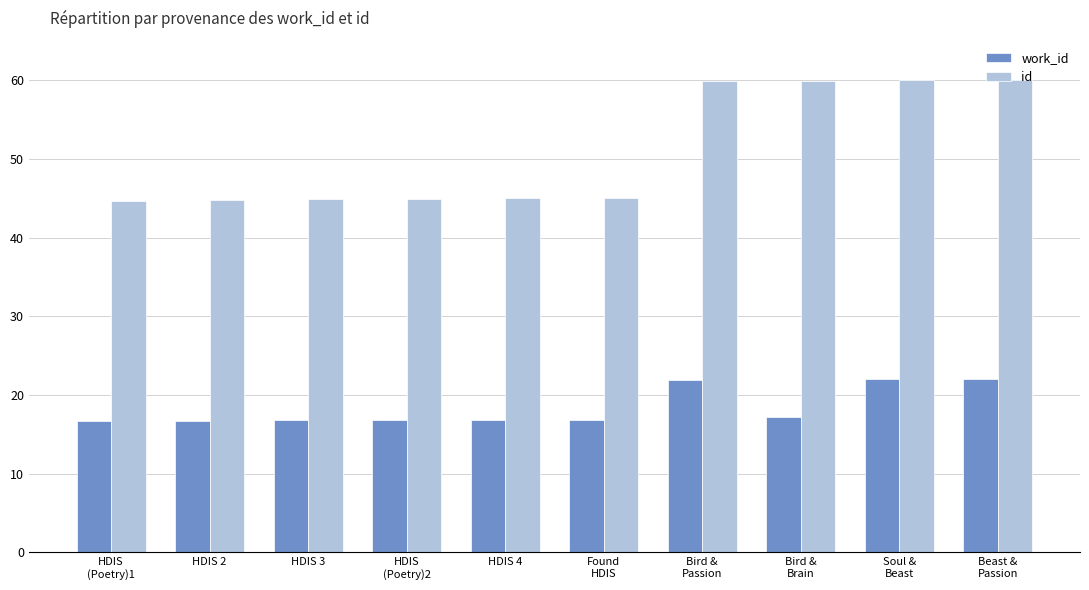

Are the bars grouped side by side (vs. stacked)?

Yes